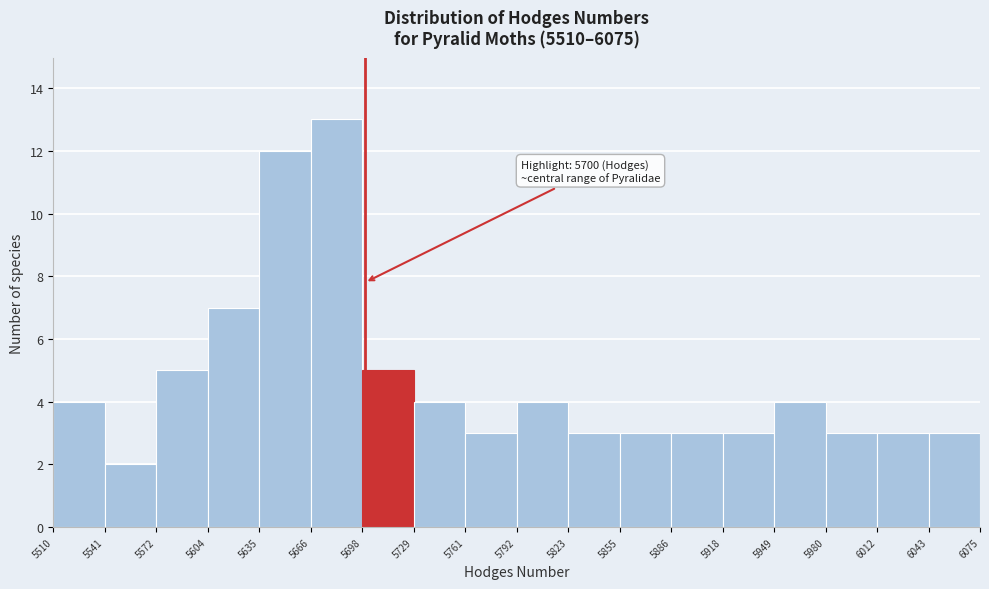

Over which range of the x-axis is the bar tallest?

5666 to 5698